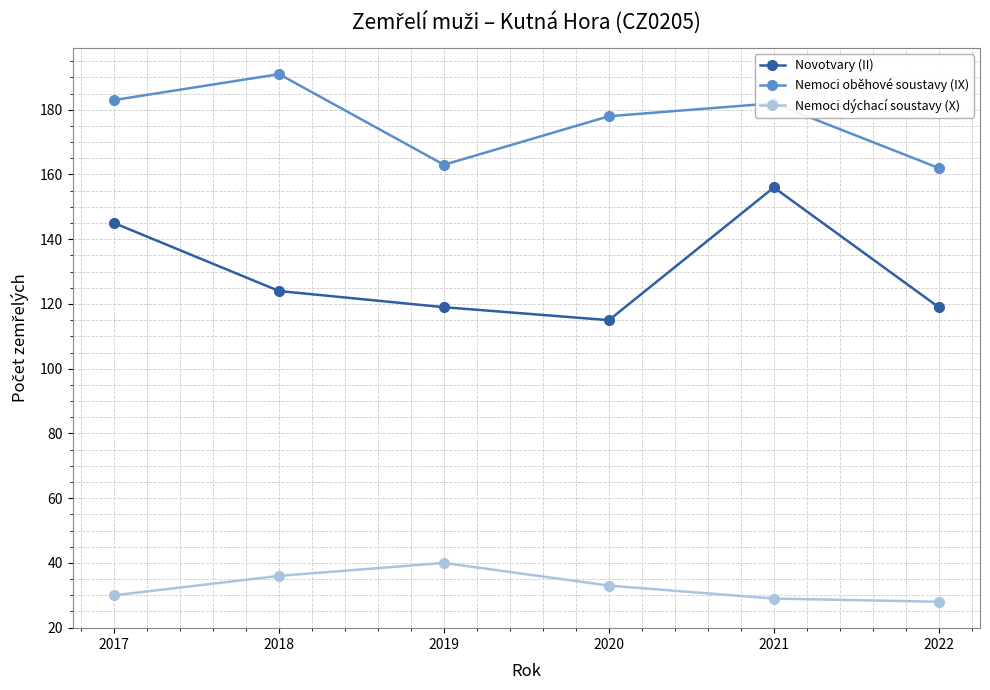

Rank the series by their average value, from lowest to highest.

Nemoci dýchací soustavy (X), Novotvary (II), Nemoci oběhové soustavy (IX)